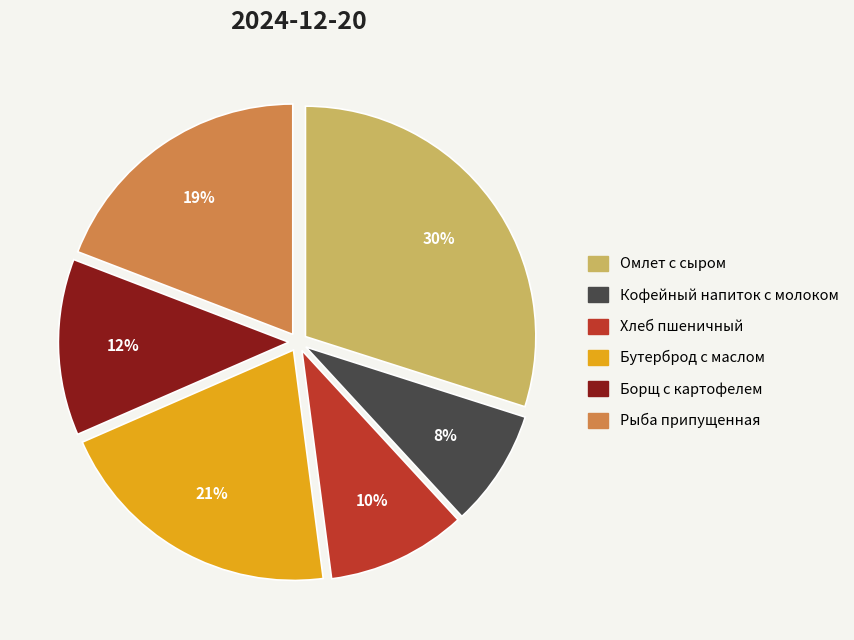

Combined, do Омлет с сыром and Кофейный напиток с молоком account for over 50%?

No